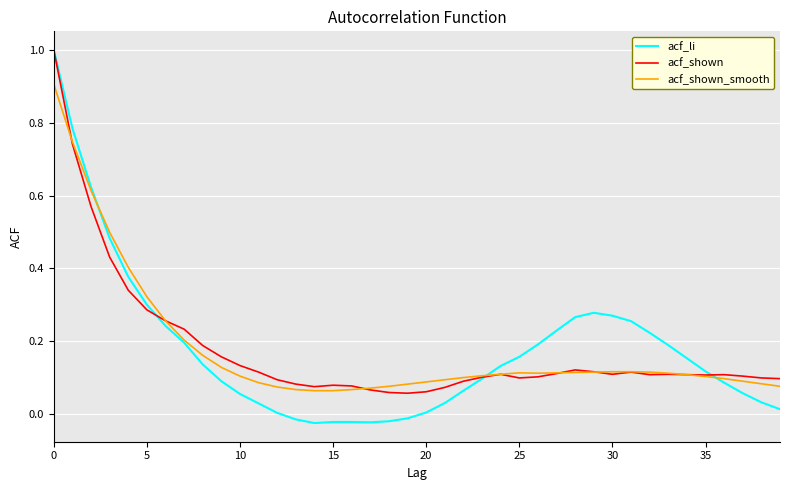

Which series has the largest range (max minus min)?

acf_li